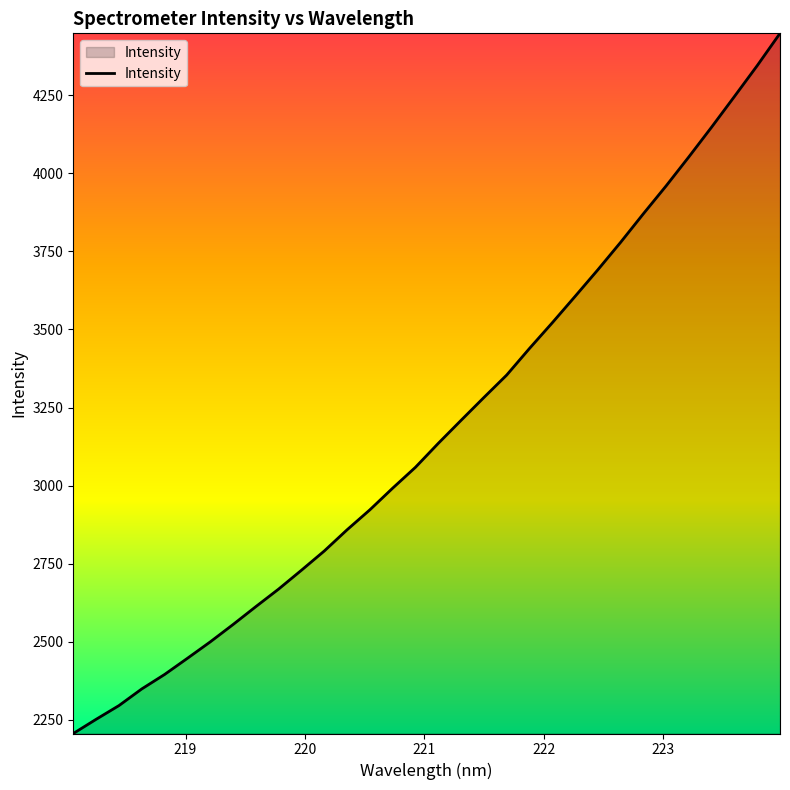

What is the difference between the maximum and minimum values?

2242.7